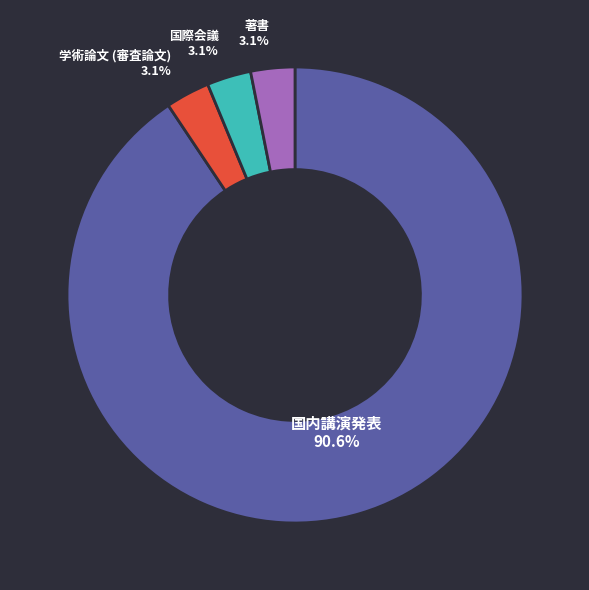

Which slice is the largest?

国内講演発表